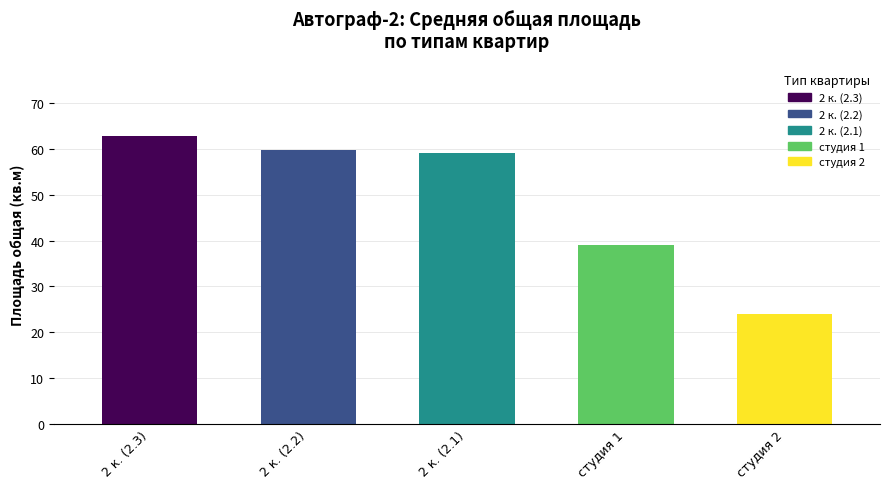

Are the bars horizontal?

No